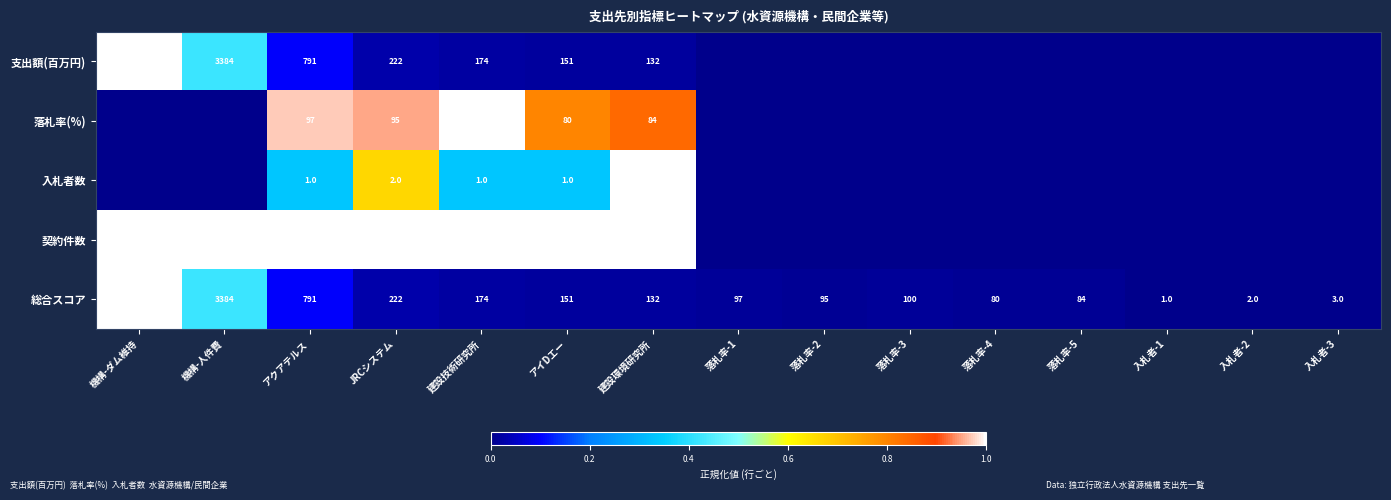

What is the total value across all series at JRCシステム?

542